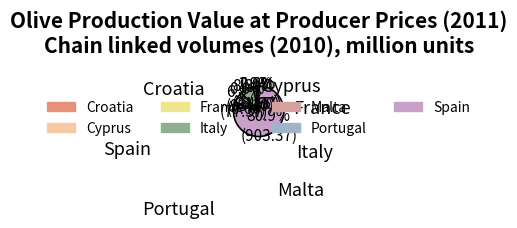

The Spain slice represents 69% of the pie. True or false?

False